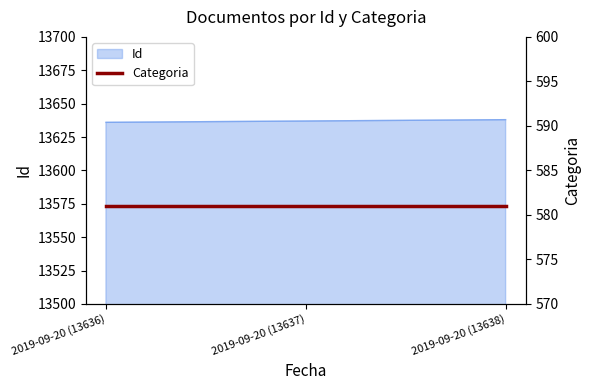

What is the value of the 1st point from the left?

13636